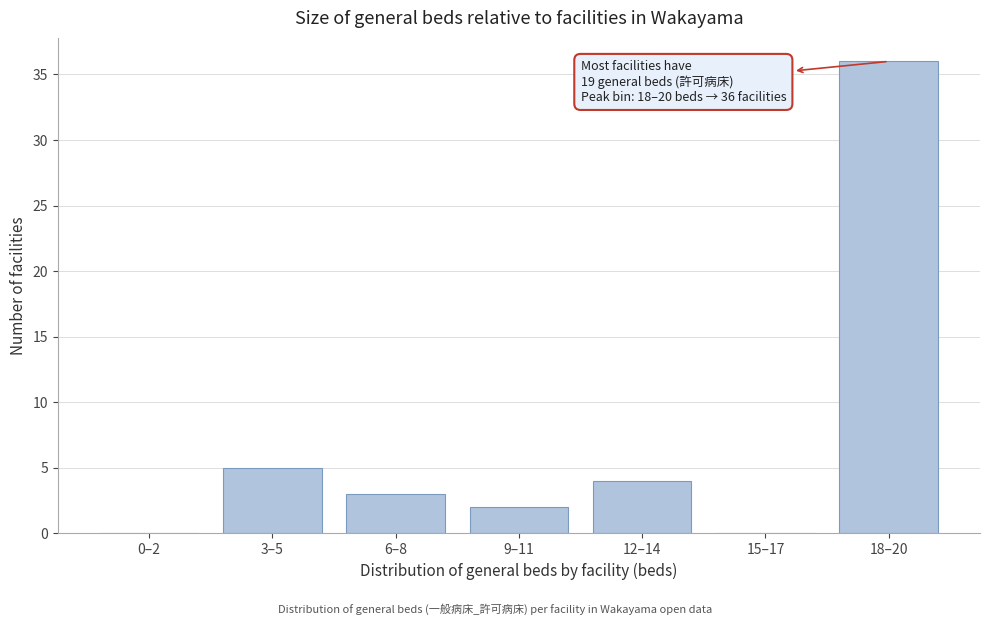

Reading left to right, extract all data points from this chart.

0–2=0	3–5=5	6–8=3	9–11=2	12–14=4	15–17=0	18–20=36